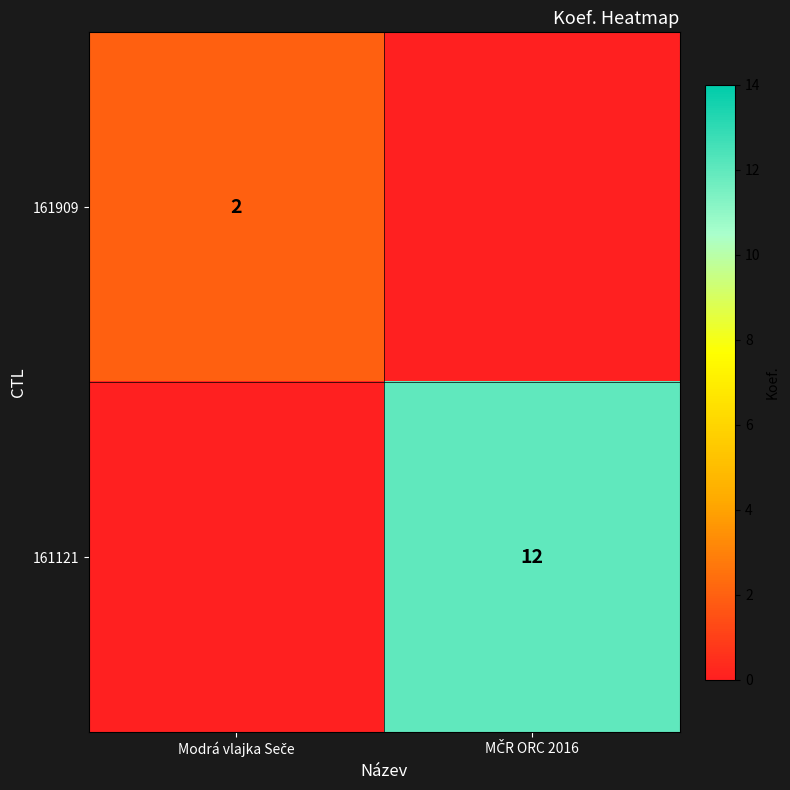

Which category has the lowest value in the 161121 series?

Modrá vlajka Seče